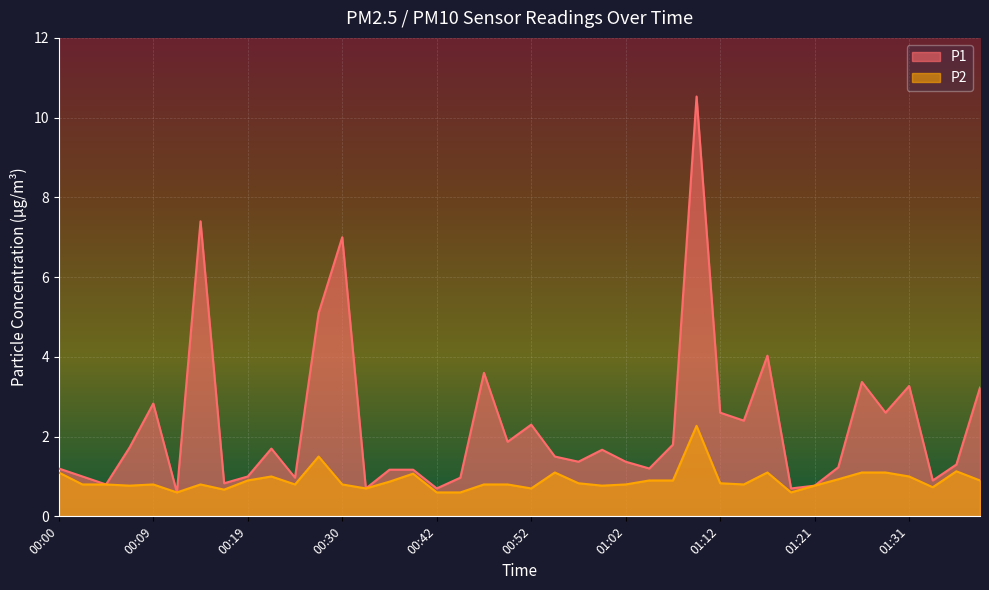

What is the difference between the highest and lowest values at 00:49?

1.1